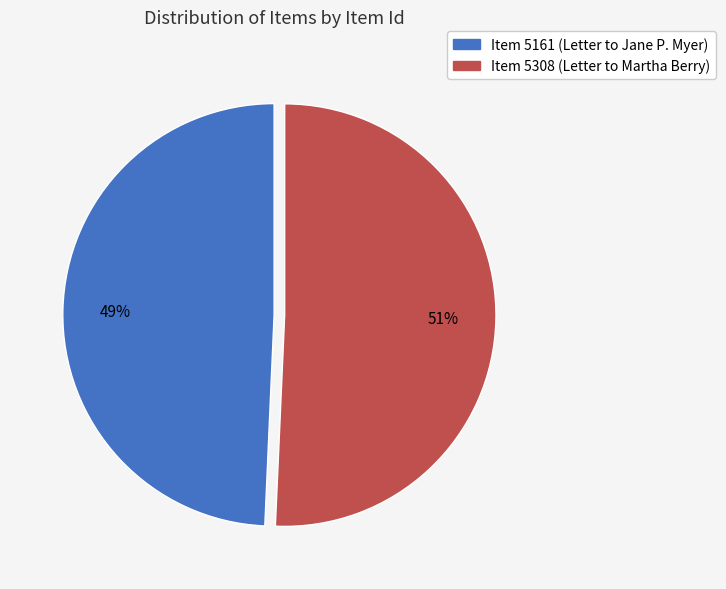

To the nearest percent, what portion does Item 5308 (Letter to Martha Berry) represent?

51%